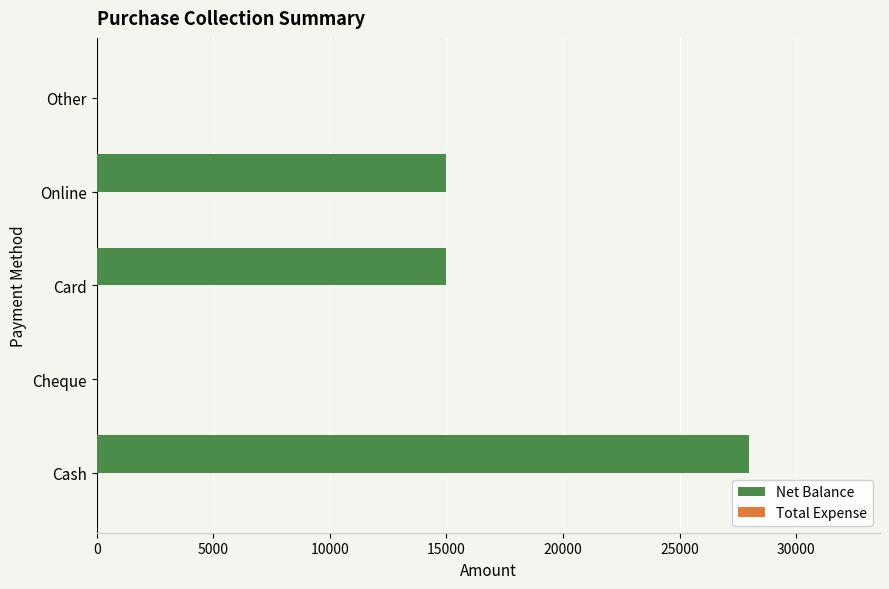

Reading bottom to top, extract all data points from this chart.

Cash=28000	Cheque=0	Card=15000	Online=15000	Other=0